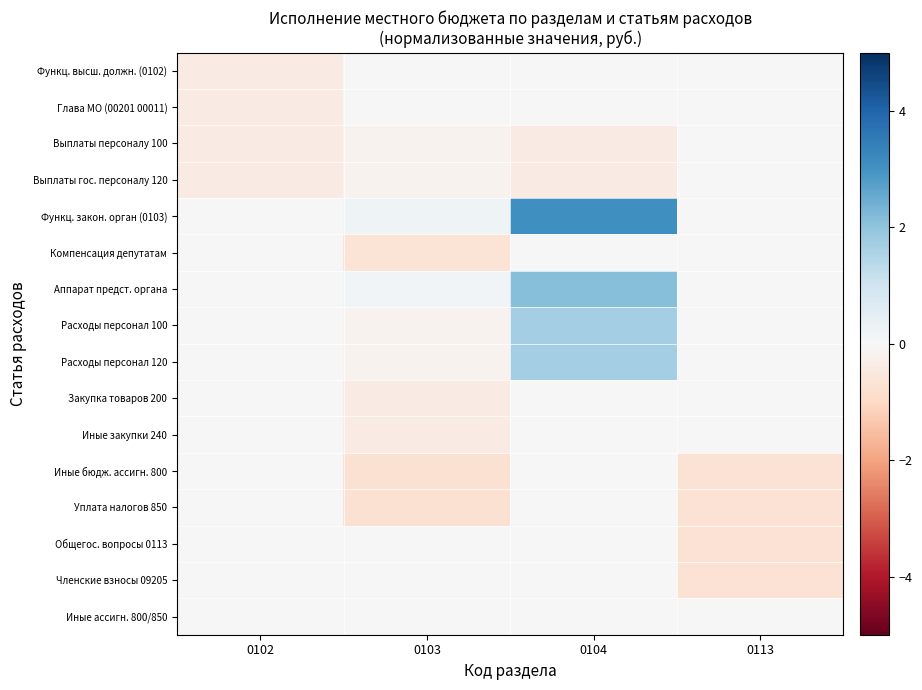

What is the smallest value displayed?

-0.7